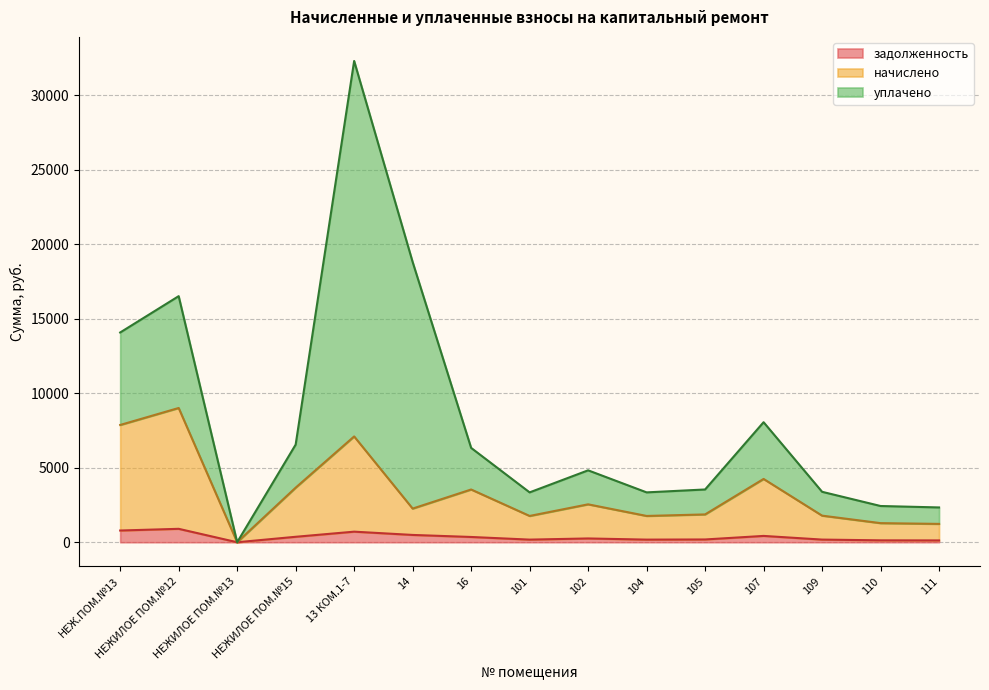

At which label does задолженность first exceed 254?

НЕЖ.ПОМ.№13